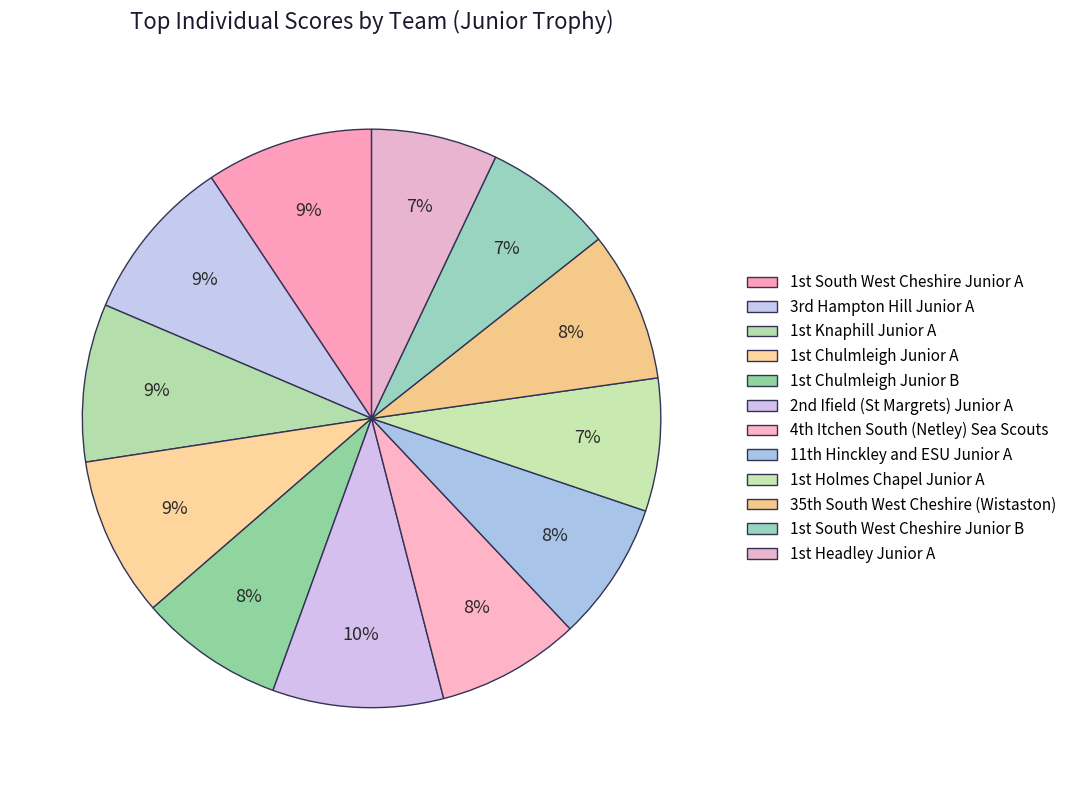

How many slices are in this pie chart?

12